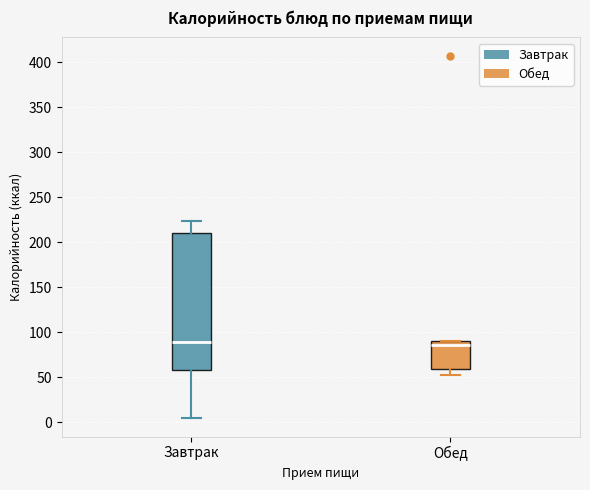

Reading left to right, transcribe this box plot: for each box, give where its median line is, the range the box spans, and where its two whiskers end, as read against the y-axis. The values are not printed on the chart, so give them approximately, as read against the axis.

Завтрак: median 90, box 60 to 210, whiskers 5 to 225
Обед: median 85, box 60 to 90, whiskers 55 to 90